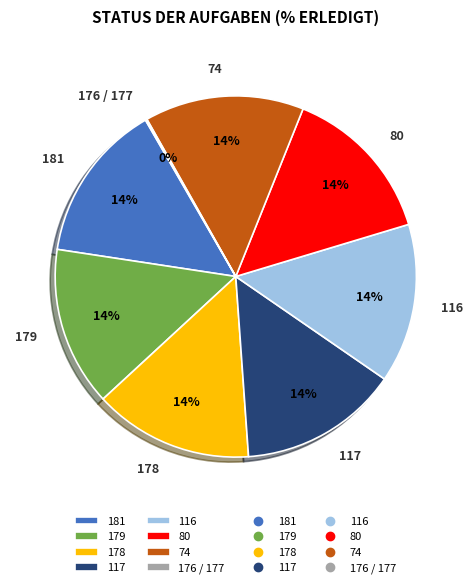

Do 74 and 181 together represent more than half of the pie?

No